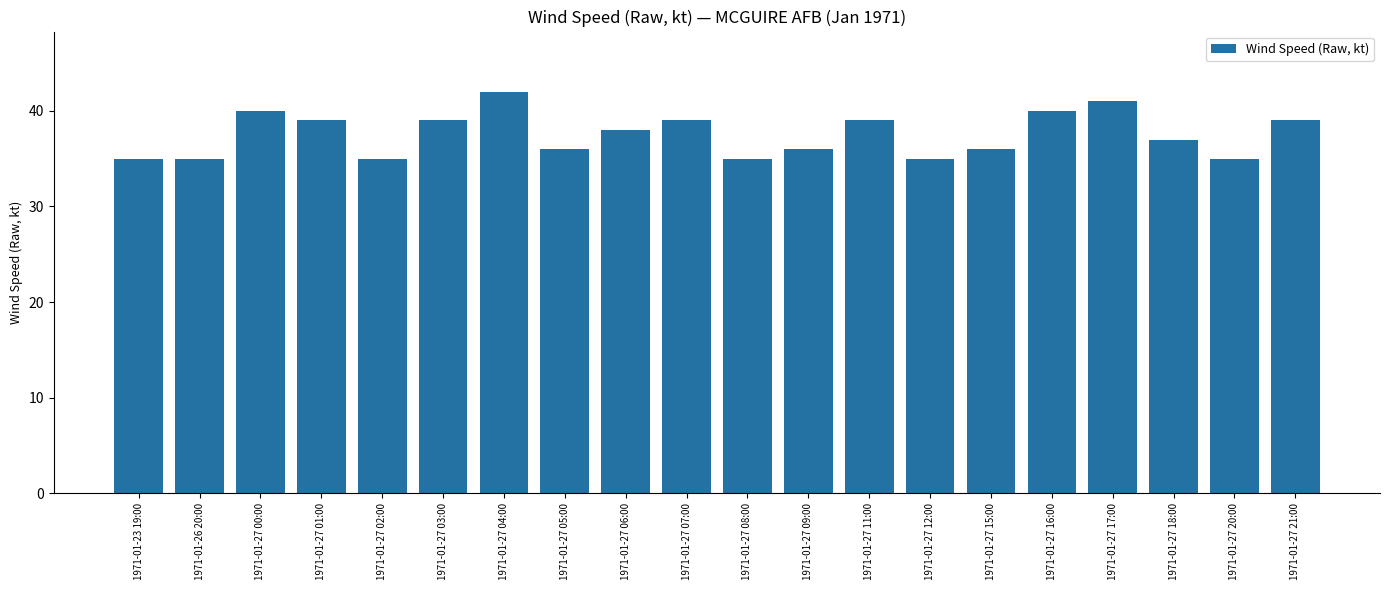

The value at 1971-01-26 20:00 is 35. True or false?

True